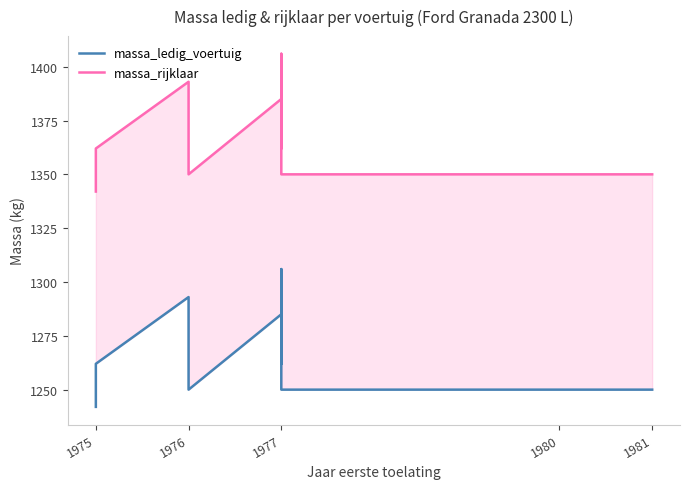

What is the highest value of the massa_rijklaar series?

1406